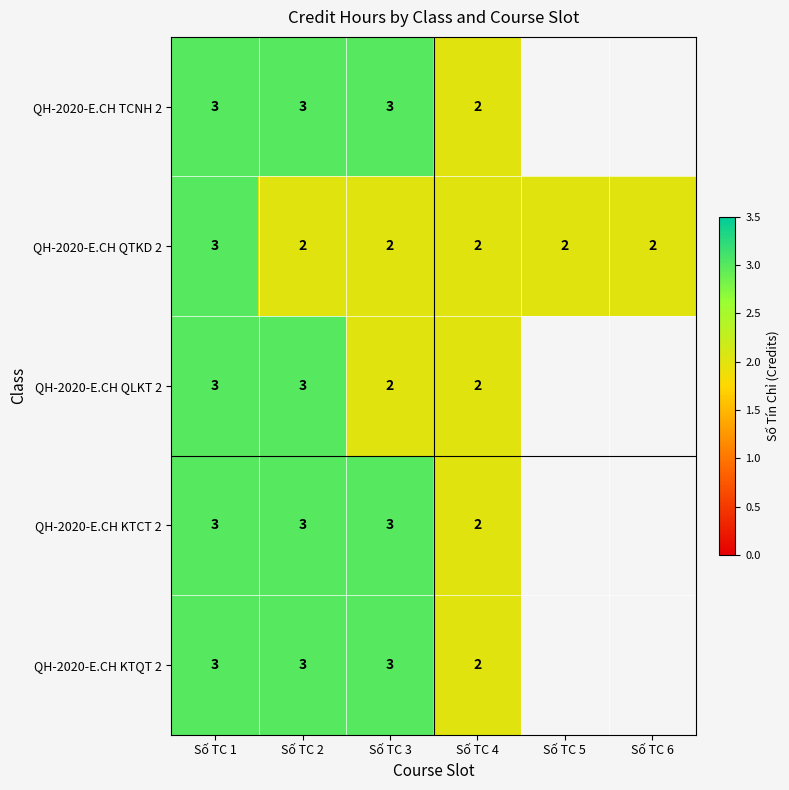

The QH-2020-E.CH KTQT 2 series shows 3 at Số TC 2. True or false?

True